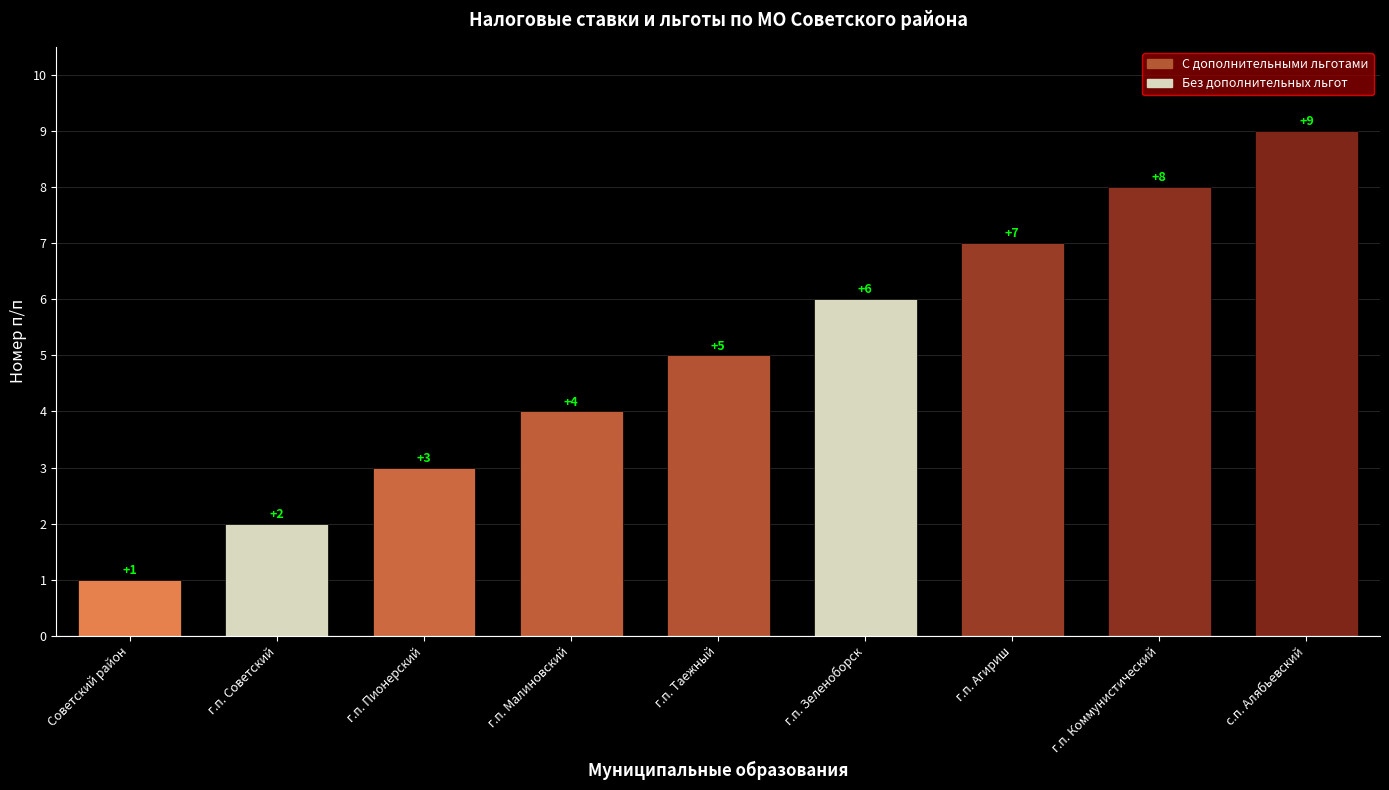

How many distinct data groups are displayed?

1